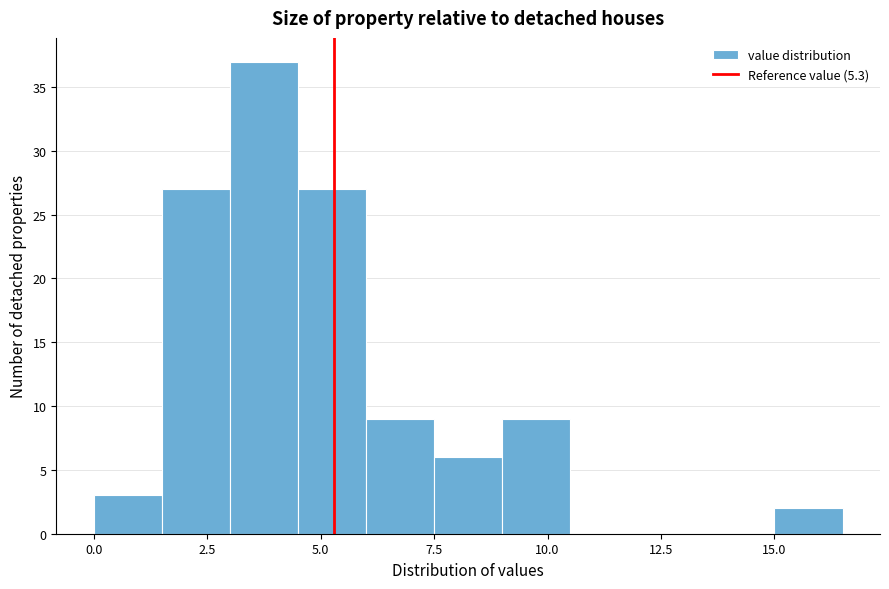

Read against the x-axis, roughly where is the centre of the tallest bar?

4.0